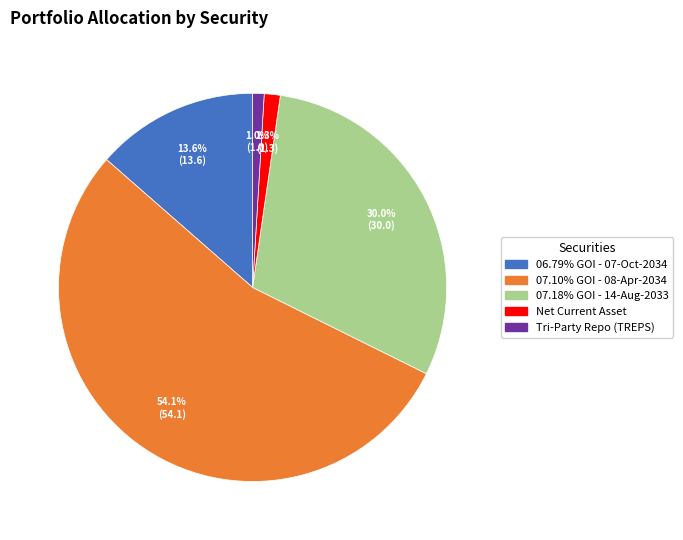

Count the number of slices in the pie.

5